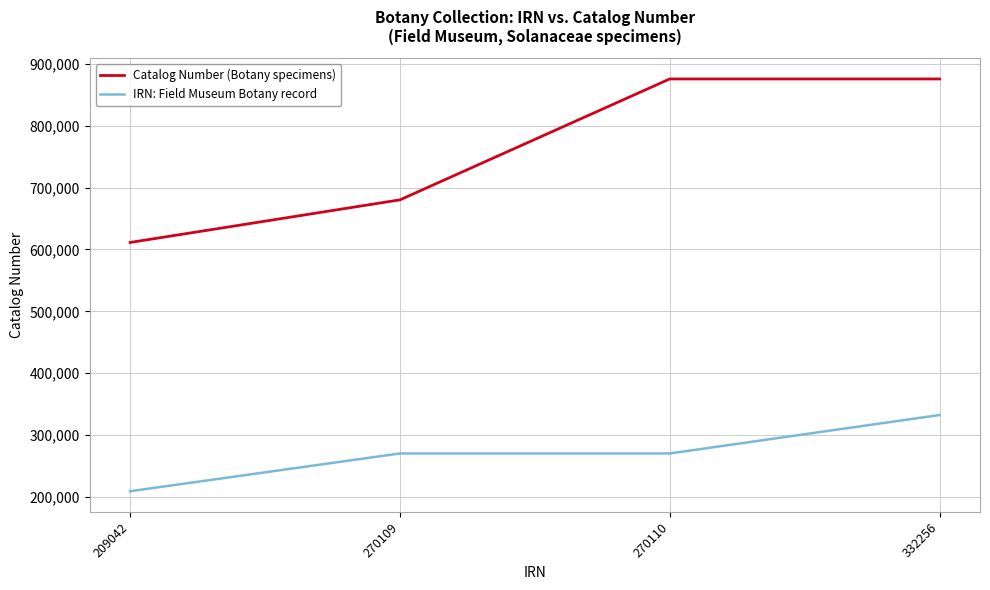

List the series in order of their peak value, lowest first.

IRN: Field Museum Botany record, Catalog Number (Botany specimens)